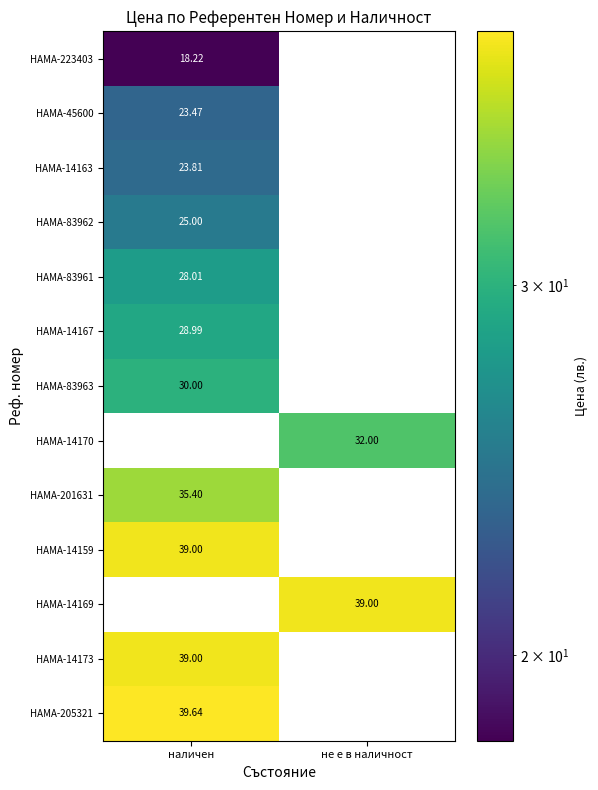

Is the value of HAMA-83961 at наличен greater than the value of HAMA-45600 at наличен?

Yes